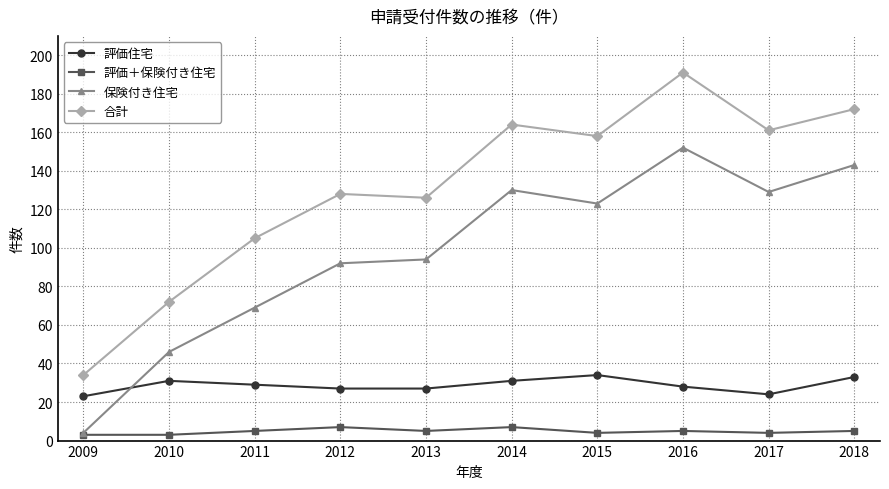

Reading left to right, what are all the values shown in this chart?

評価住宅: 23	31	29	27	27	31	34	28	24	33
評価＋保険付き住宅: 3	3	5	7	5	7	4	5	4	5
保険付き住宅: 4	46	69	92	94	130	123	152	129	143
合計: 34	72	105	128	126	164	158	191	161	172